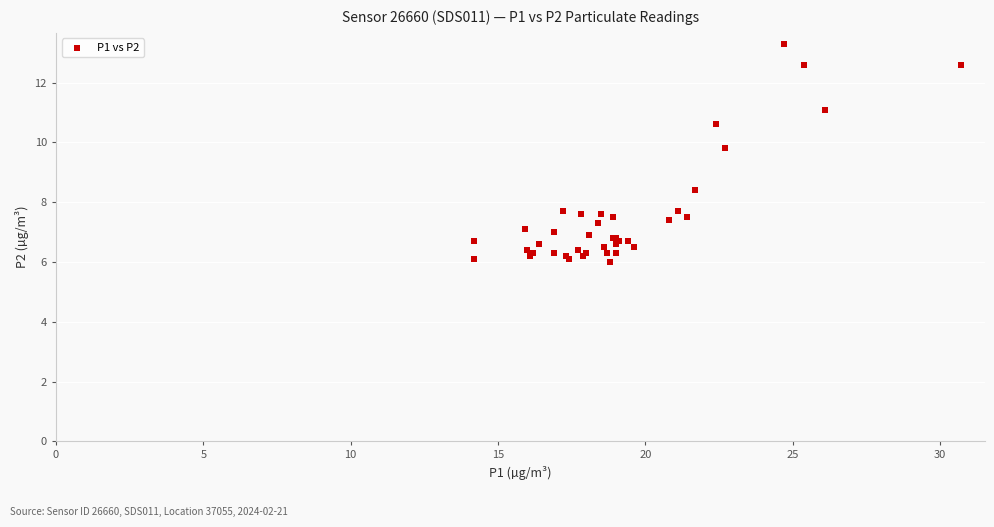

What Y value in the scatter plot is closest to 9?

8.4